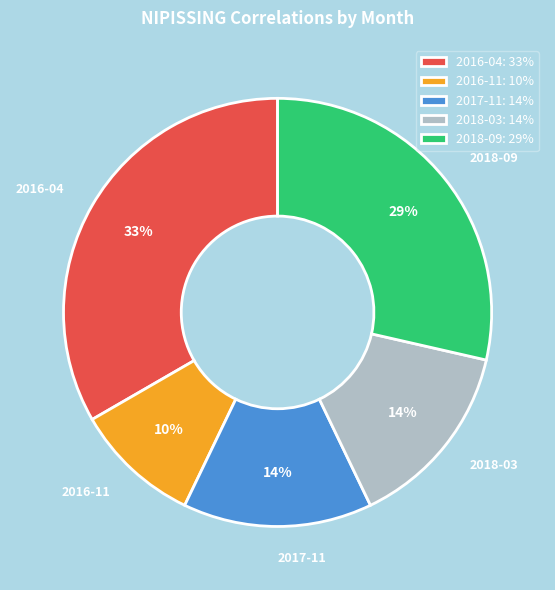

Combined, do 2018-03 and 2016-11 account for over 50%?

No